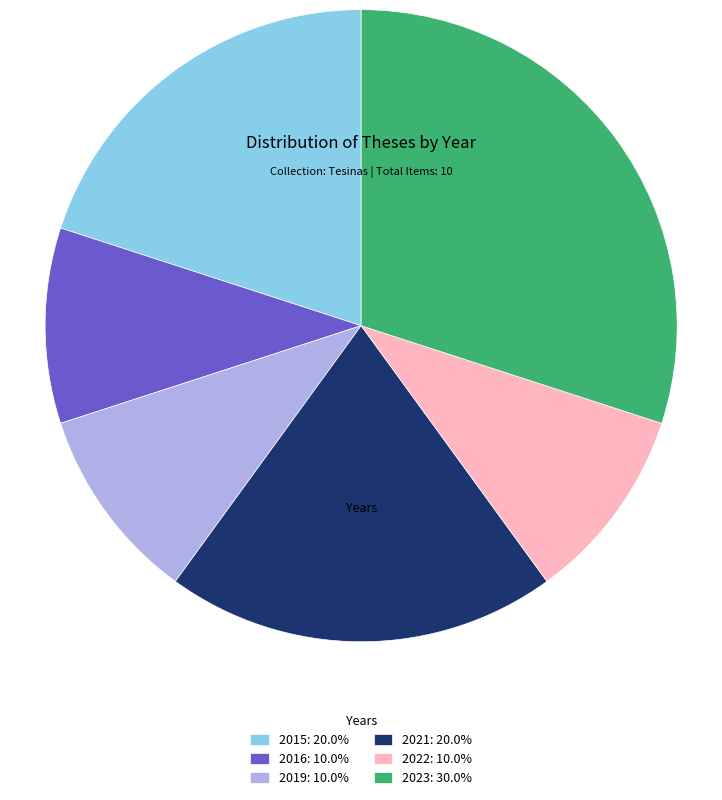

Does any single category account for the majority?

No